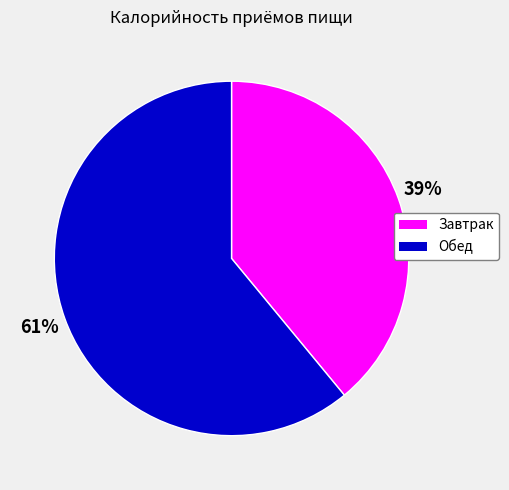

Approximately how many times larger is the value at Завтрак compared to Обед?

0.6